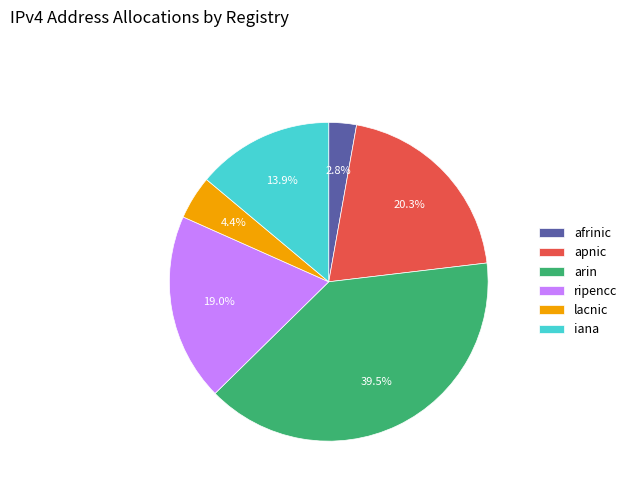

To the nearest percent, what is the difference between the lacnic and afrinic slice percentages?

2%